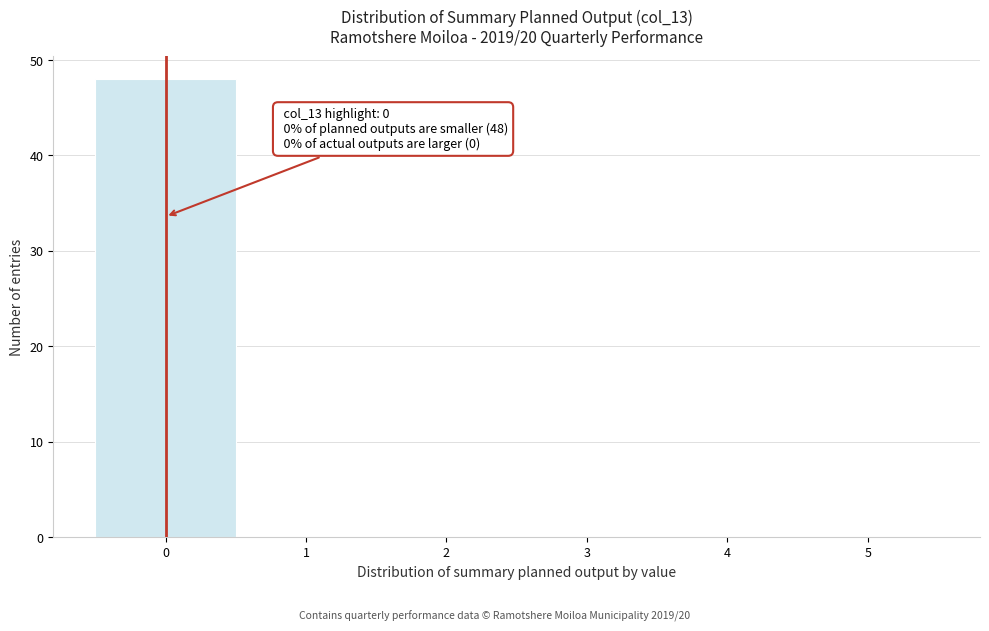

Which range on the x-axis has the tallest bar?

-0.5 to 0.5